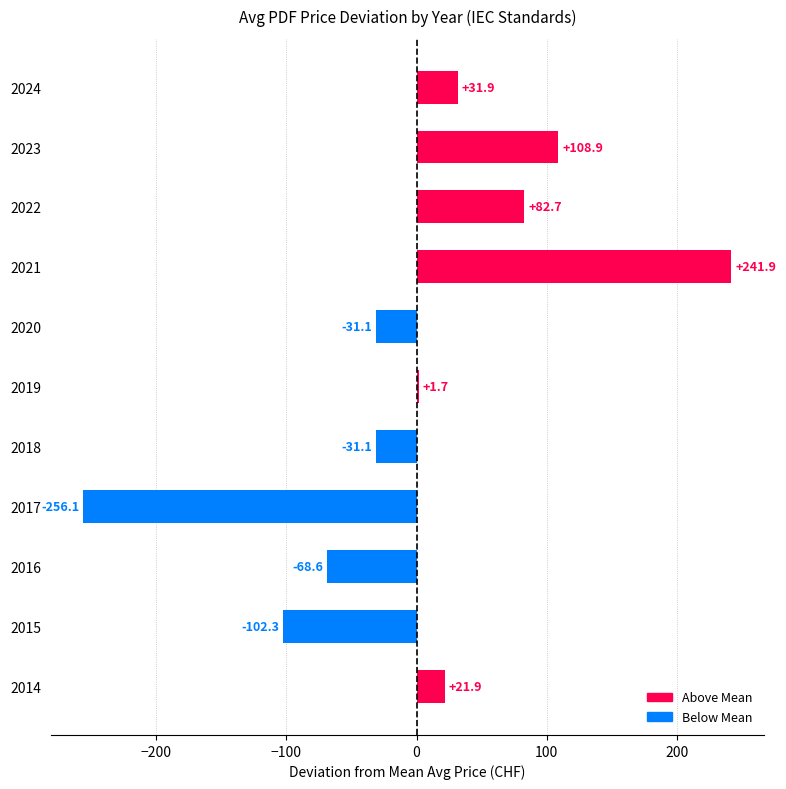

Does the chart contain any negative values?

Yes